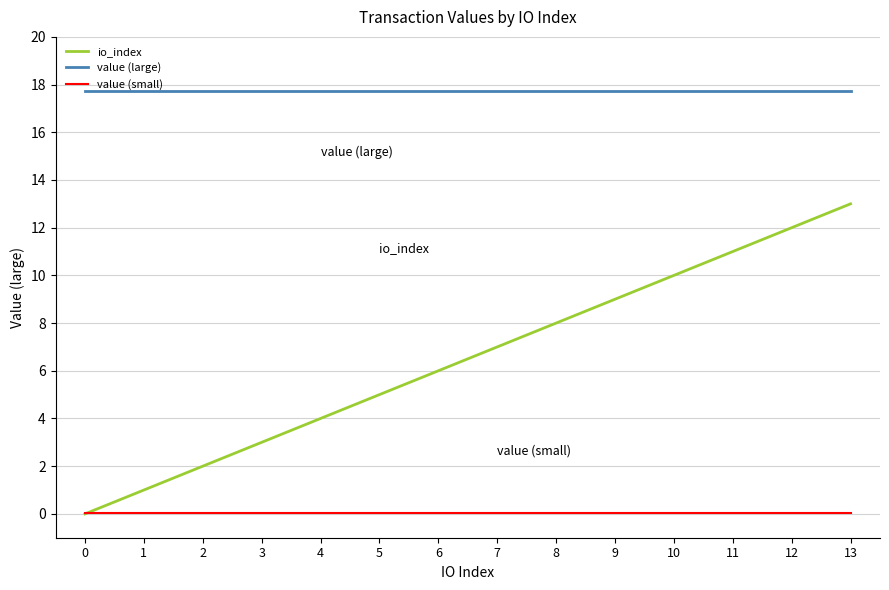

Which series has the largest total across all categories?

value (large)